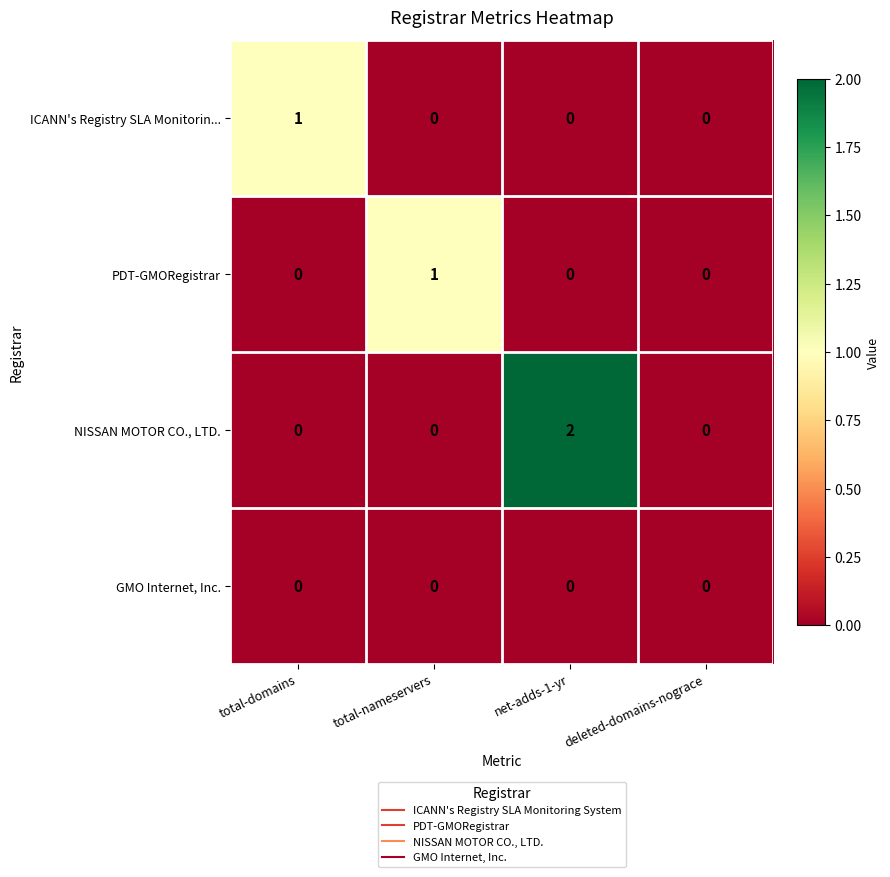

Which series has the largest total across all categories?

NISSAN MOTOR CO., LTD.